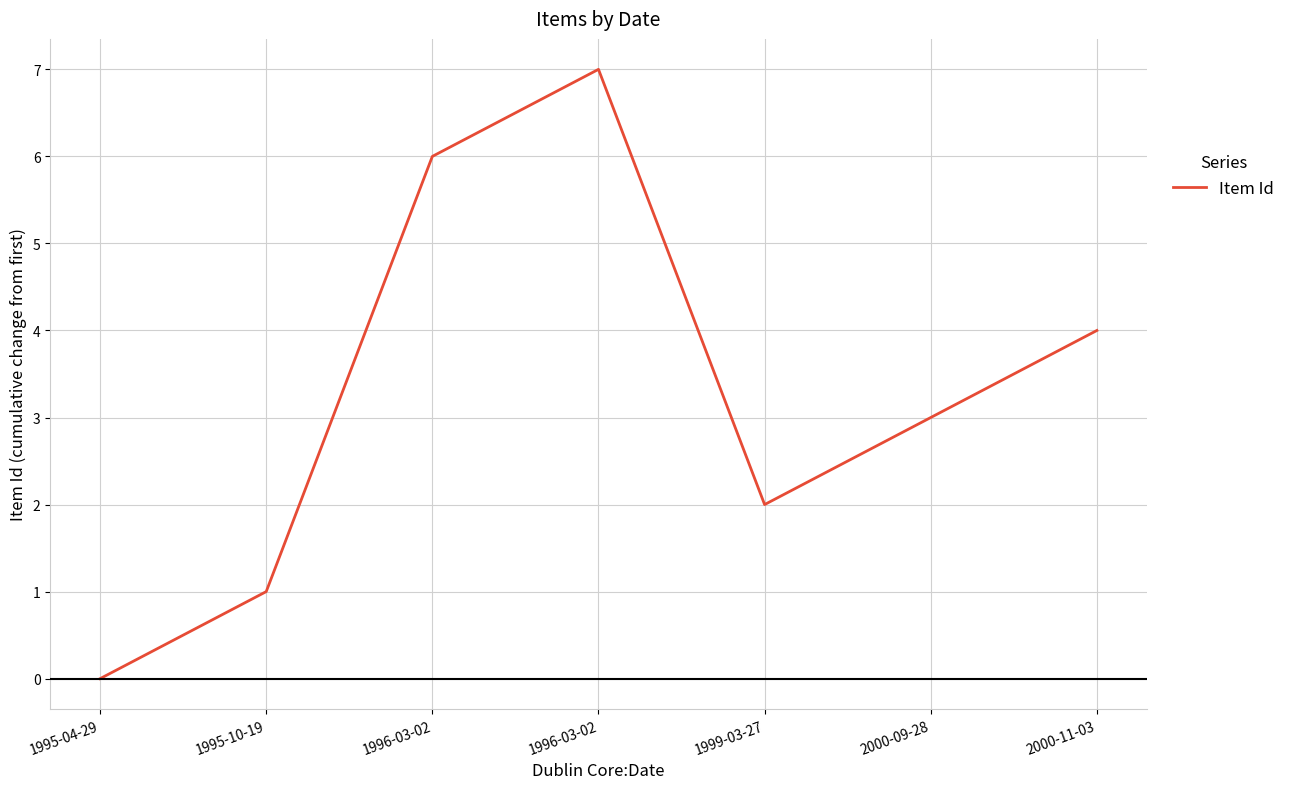

How many categories are shown in the chart?

7